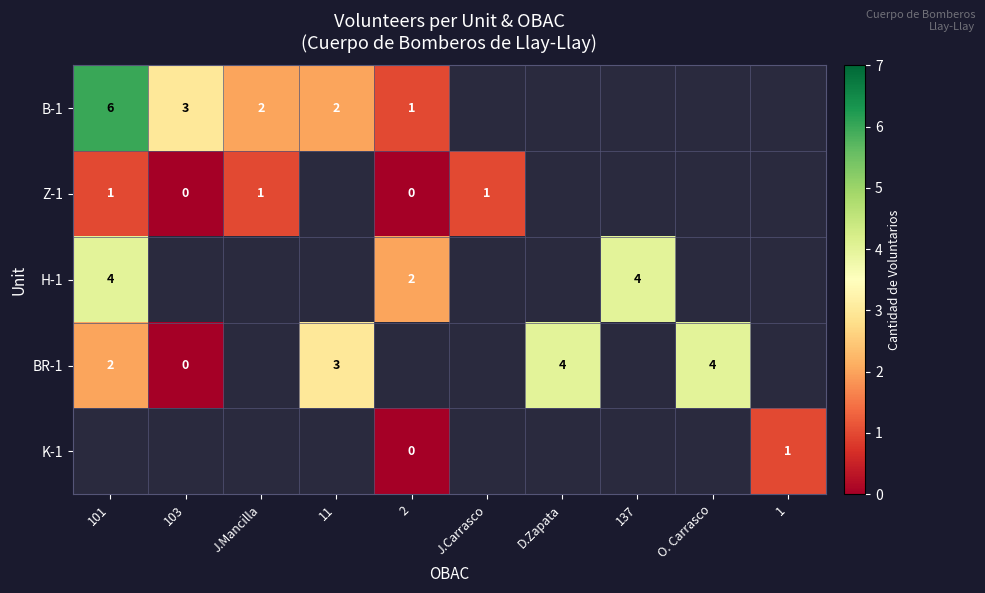

The value of K-1 at 1 is 1. True or false?

True